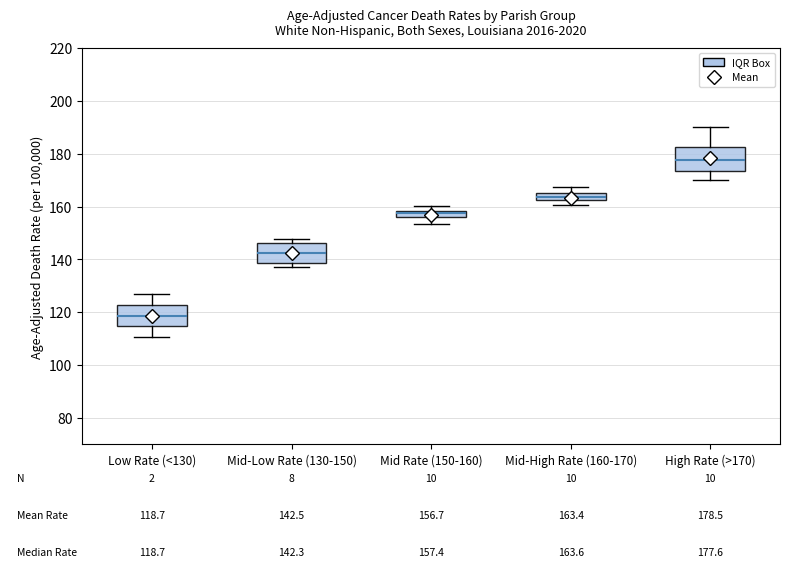

Which box's median line is the highest?

High Rate (>170)